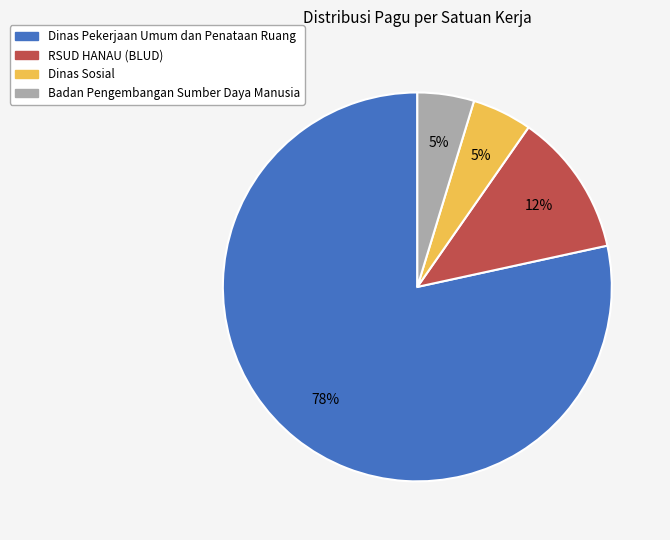

Count the number of slices in the pie.

4